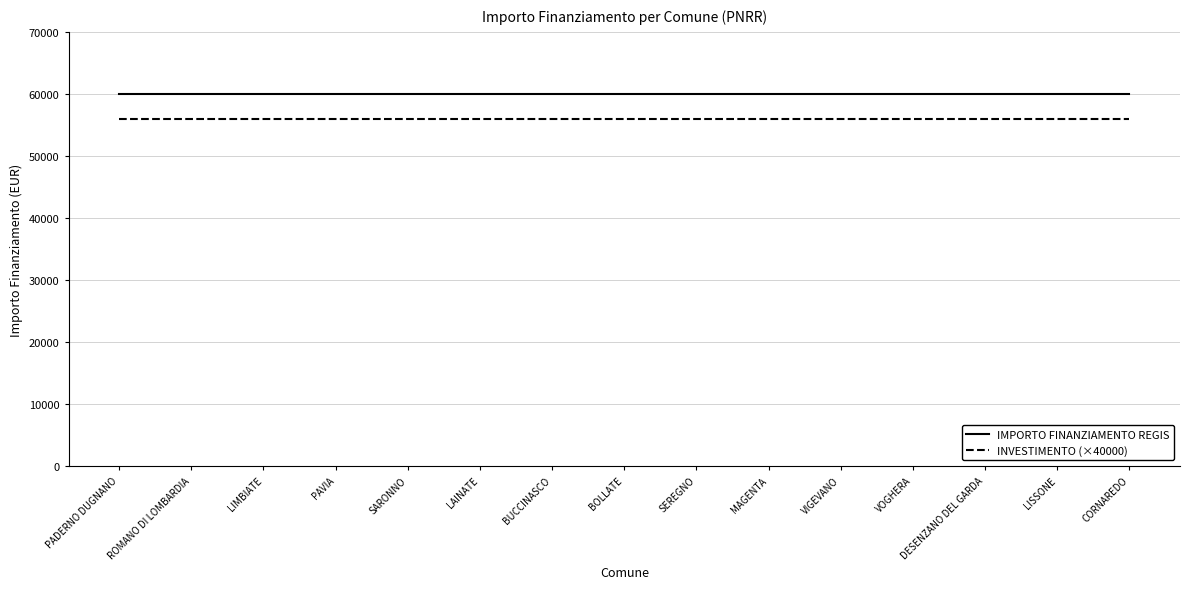

Is the value of IMPORTO FINANZIAMENTO REGIS at VIGEVANO greater than the value of INVESTIMENTO (×40000) at ROMANO DI LOMBARDIA?

Yes